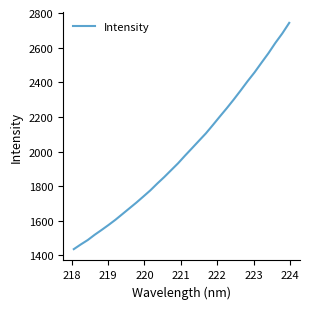

What is the maximum value shown in the chart?

2743.1